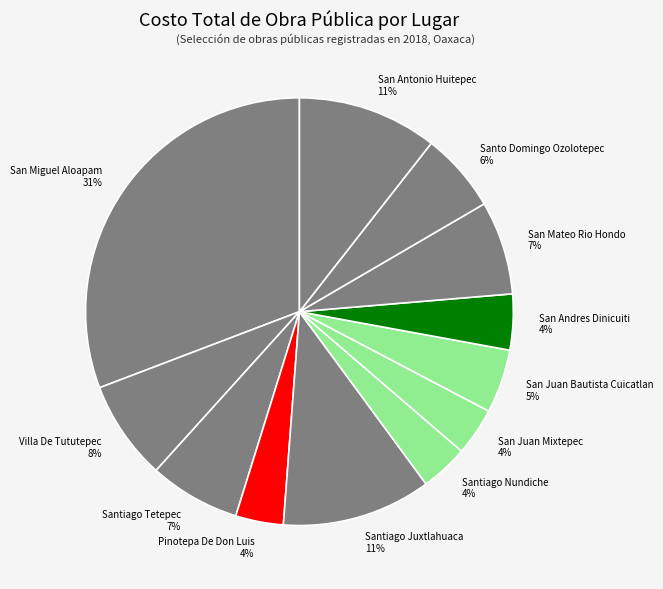

To the nearest percent, what portion does Villa De Tututepec represent?

8%